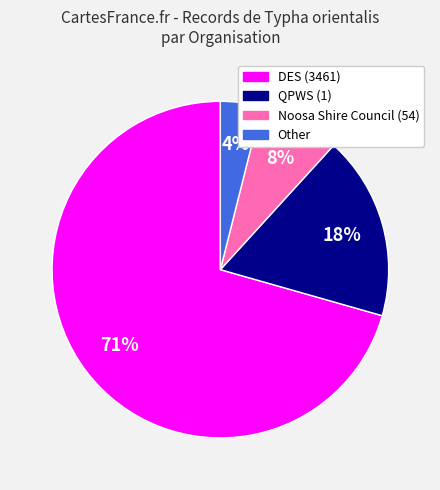

Is there a majority slice in this chart?

Yes